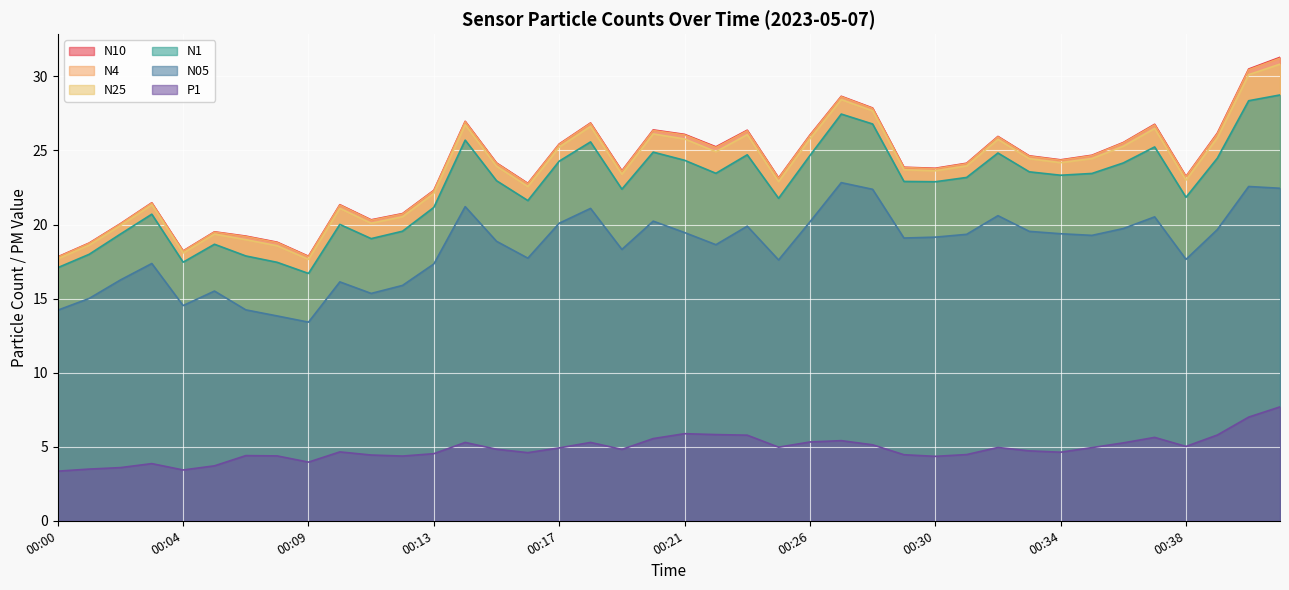

Reading left to right, transcribe all the data shown in this chart.

N10: 17.8	18.8	20.1	21.5	18.2	19.5	19.2	18.8	17.9	21.3	20.3	20.7	22.3	27.0	24.2	22.8	25.4	26.9	23.6	26.4	26.1	25.2	26.4	23.1	26.0	28.7	27.9	23.9	23.8	24.1	25.9	24.6	24.4	24.7	25.5	26.8	23.2	26.2	30.5	31.3
N4: 17.8	18.7	20.0	21.4	18.2	19.5	19.2	18.8	17.8	21.3	20.3	20.7	22.3	26.9	24.1	22.8	25.4	26.8	23.6	26.4	26.1	25.2	26.3	23.1	26.0	28.6	27.8	23.9	23.8	24.1	25.9	24.6	24.3	24.6	25.5	26.7	23.2	26.1	30.4	31.2
N25: 17.7	18.6	19.9	21.3	18.1	19.4	19.0	18.6	17.6	21.1	20.1	20.5	22.1	26.7	23.9	22.6	25.2	26.6	23.4	26.1	25.8	24.9	26.1	22.9	25.8	28.4	27.7	23.7	23.6	24.0	25.8	24.4	24.2	24.5	25.3	26.5	23.0	25.9	30.1	30.8
N1: 17.1	18.0	19.4	20.7	17.5	18.7	17.9	17.4	16.7	20.0	19.1	19.6	21.2	25.7	23.0	21.6	24.3	25.6	22.4	24.9	24.3	23.5	24.7	21.8	24.7	27.5	26.8	22.9	22.9	23.2	24.8	23.6	23.3	23.4	24.2	25.2	21.8	24.5	28.4	28.8
N05: 14.2	15.0	16.3	17.4	14.5	15.5	14.2	13.8	13.4	16.1	15.3	15.9	17.3	21.2	18.9	17.7	20.1	21.1	18.3	20.2	19.5	18.6	19.9	17.6	20.2	22.8	22.4	19.1	19.1	19.3	20.6	19.5	19.4	19.3	19.7	20.5	17.6	19.7	22.6	22.4
P1: 3.4	3.5	3.6	3.9	3.4	3.7	4.4	4.4	4.0	4.7	4.4	4.4	4.5	5.3	4.8	4.6	4.9	5.3	4.8	5.5	5.9	5.8	5.8	5.0	5.3	5.4	5.1	4.5	4.3	4.5	5.0	4.7	4.6	4.9	5.3	5.6	5.0	5.8	7.0	7.7